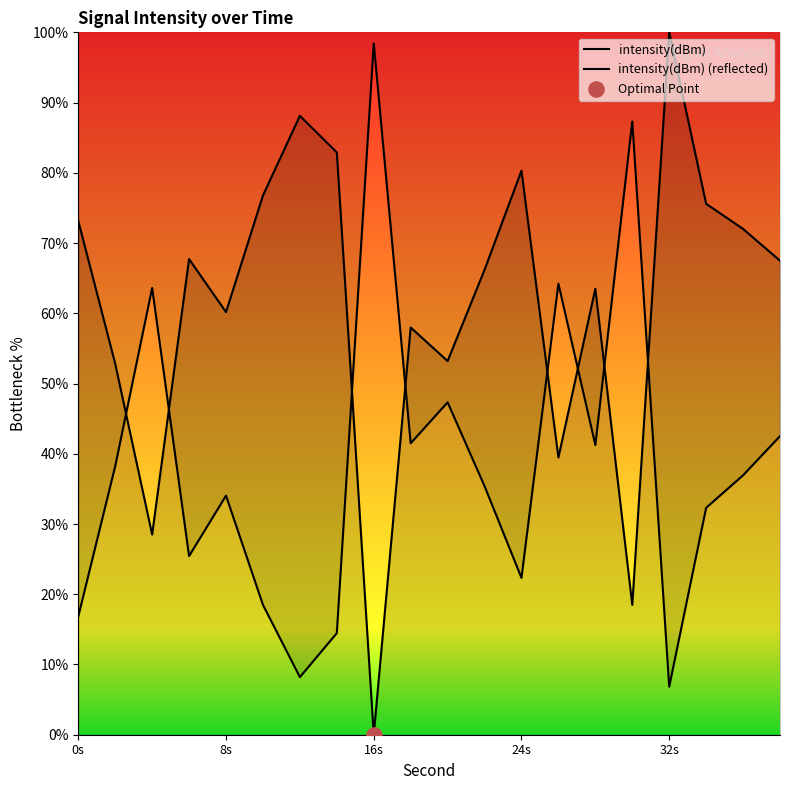

Which series contains the highest Y value?

intensity(dBm)